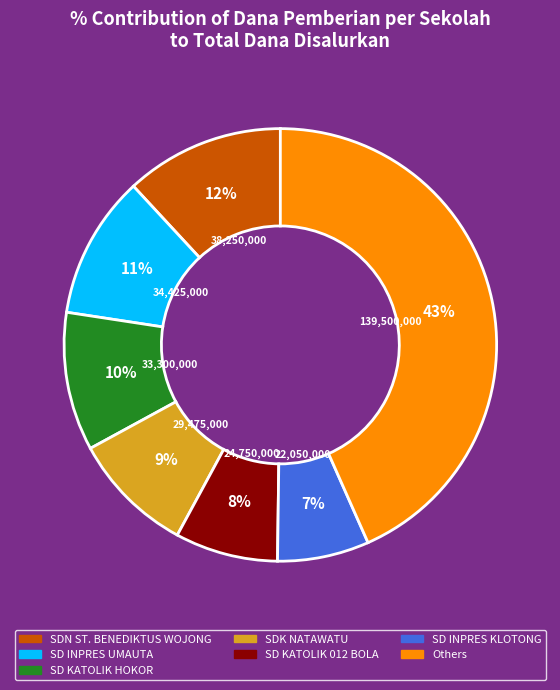

Count the number of slices in the pie.

7